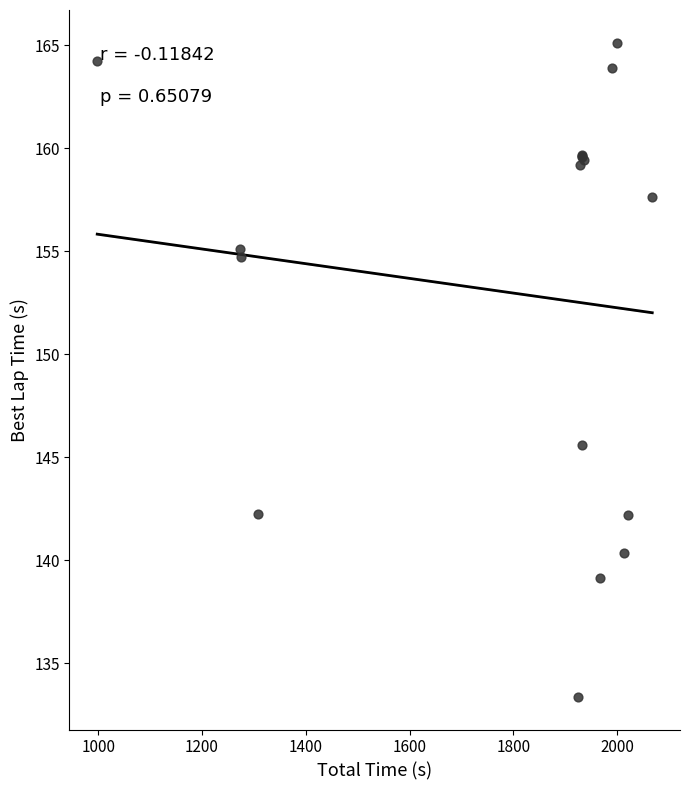

What Y value in the scatter plot is closest to 149?

145.6